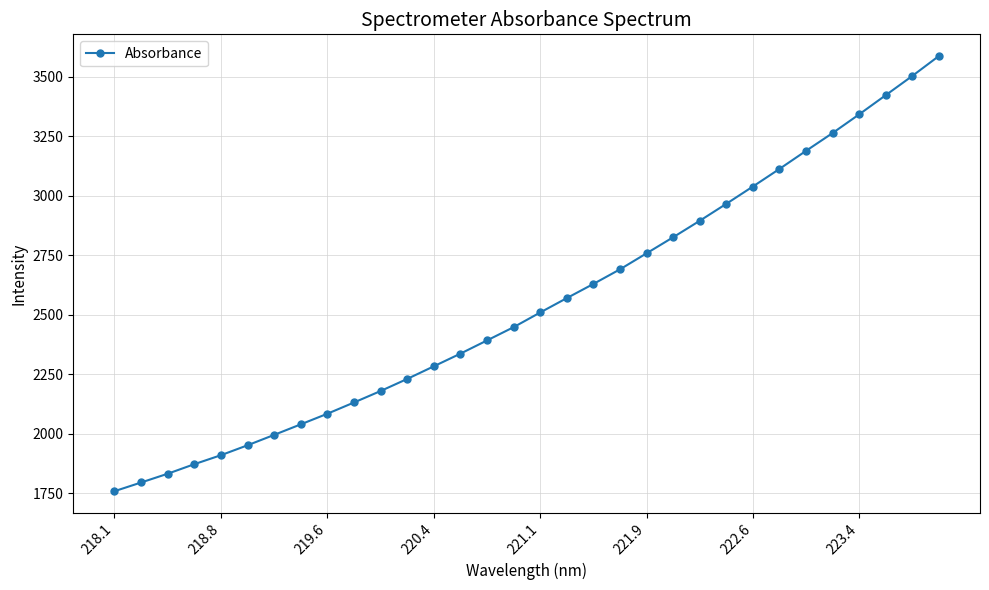

What is the value of the 20th point from the left?

2690.8